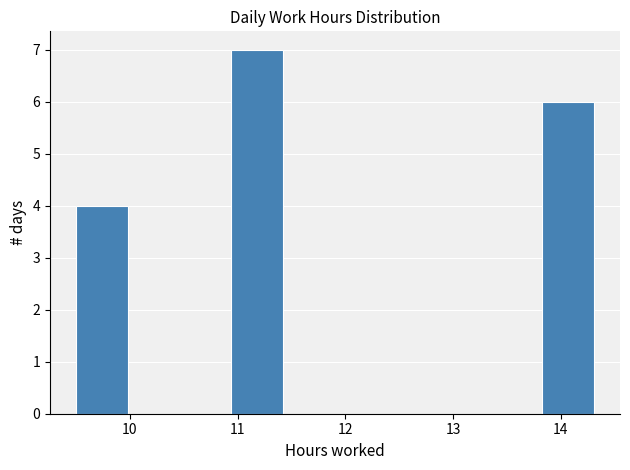

Reading left to right, list every bar in this chart as the range it spans on the x-axis followed by its height. Neither the bar edges nor the heights are printed on the chart, so give them approximately, as read against the axes.

9.5 to 10.0: 4
10.0 to 10.5: 0
10.5 to 10.9: 0
10.9 to 11.4: 7
11.4 to 11.9: 0
11.9 to 12.4: 0
12.4 to 12.9: 0
12.9 to 13.3: 0
13.3 to 13.8: 0
13.8 to 14.3: 6